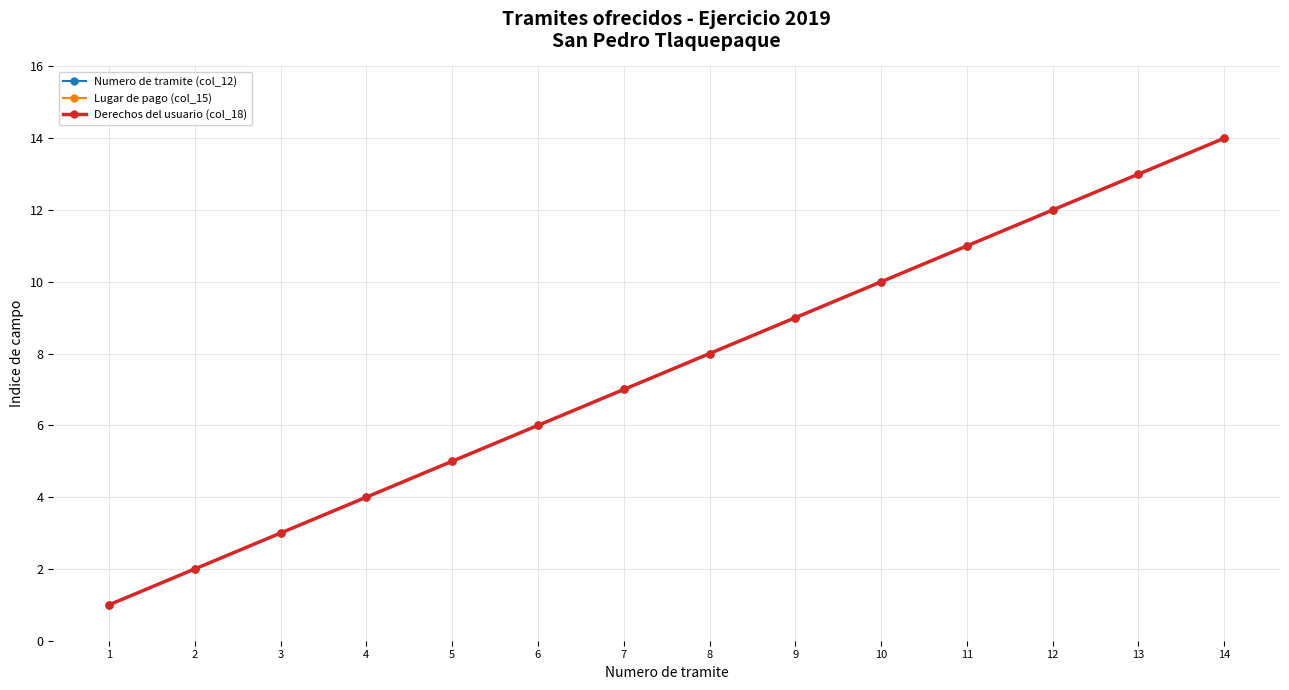

What is the difference between the maximum and minimum values in the Numero de tramite (col_12) series?

13